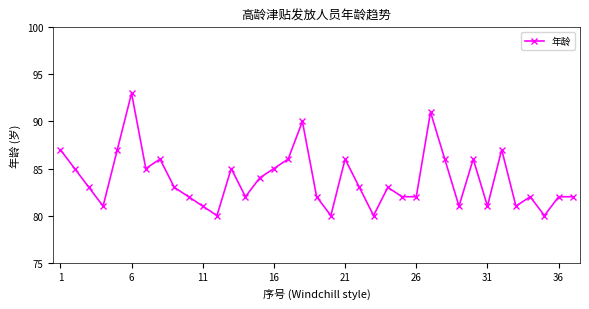

True or false: there are more than 1 points higher than both neighbors.

True